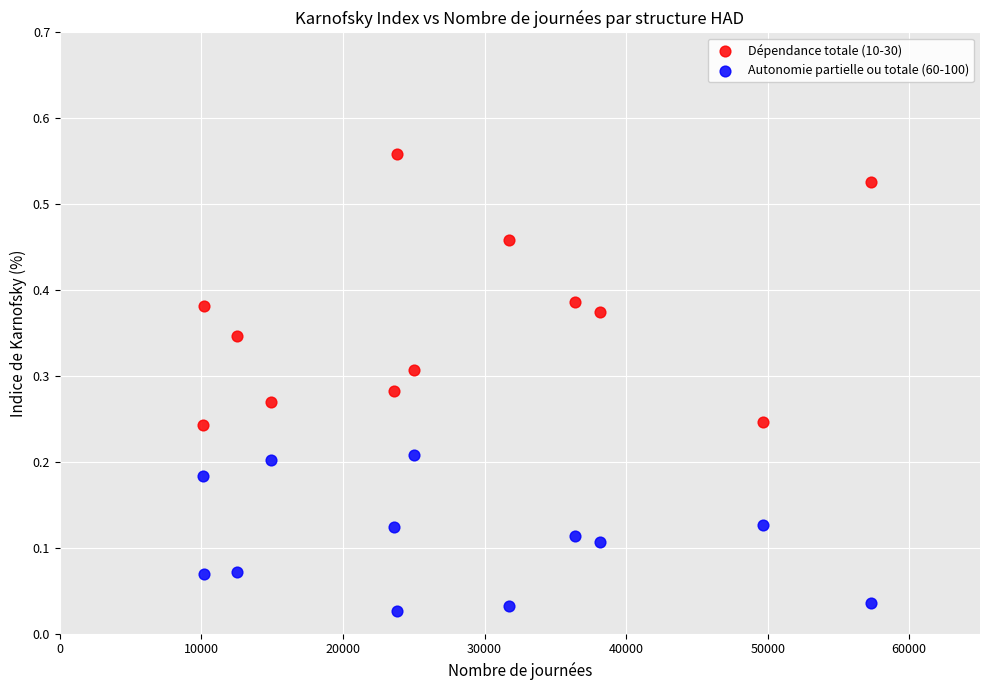

Which series has the largest Y range (max minus min)?

Dépendance totale (10-30)